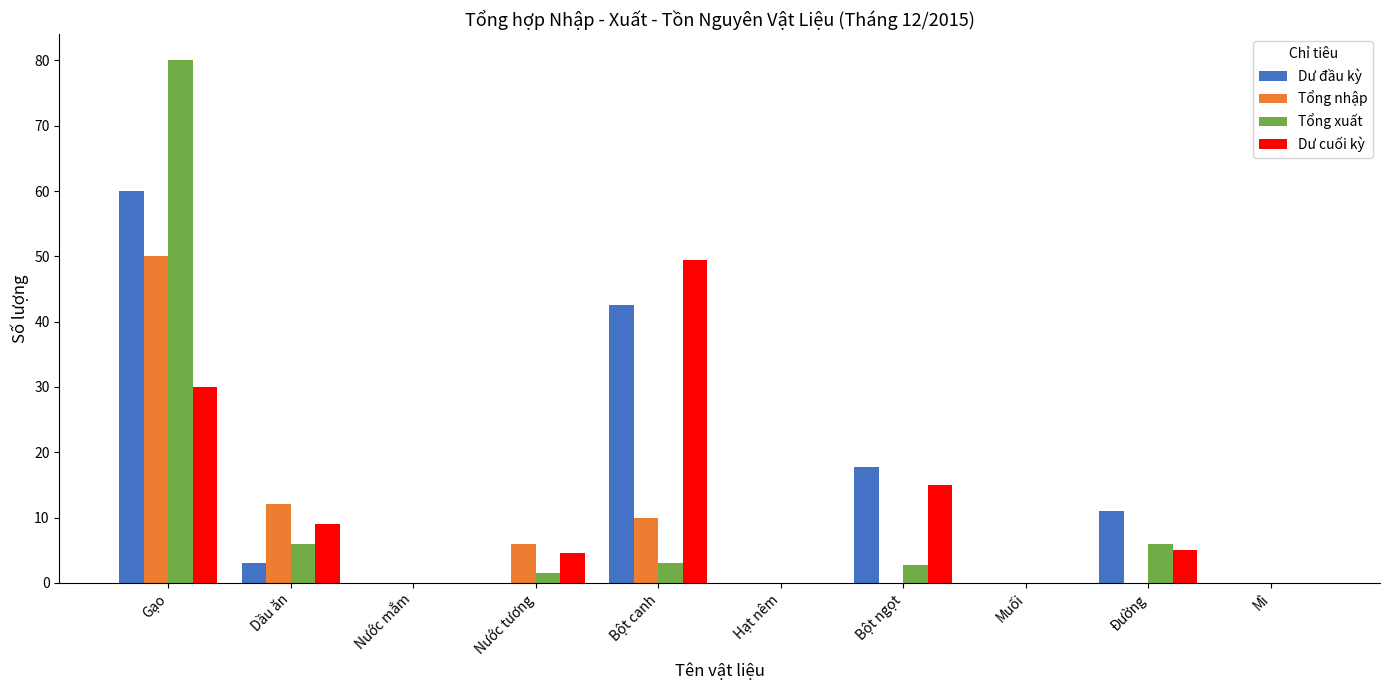

What is the total value across all series at Gạo?

220.0